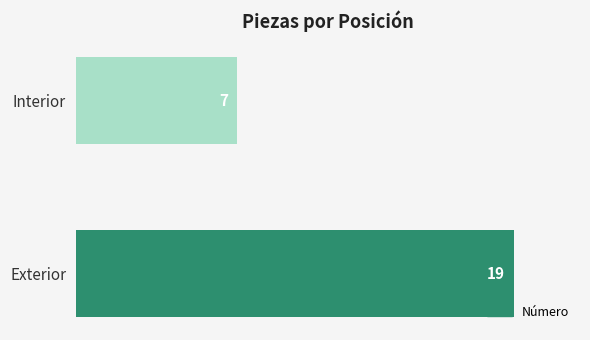

Rank the categories by value from highest to lowest.

Exterior, Interior